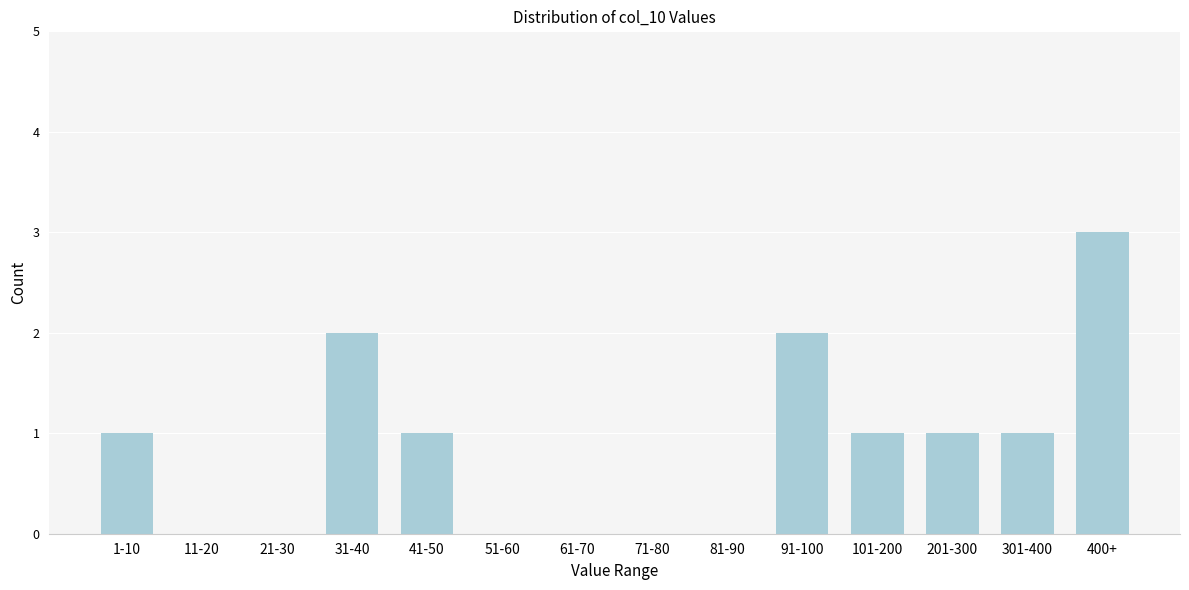

Reading left to right, what are all the values shown in this chart?

1-10=1	11-20=0	21-30=0	31-40=2	41-50=1	51-60=0	61-70=0	71-80=0	81-90=0	91-100=2	101-200=1	201-300=1	301-400=1	400+=3